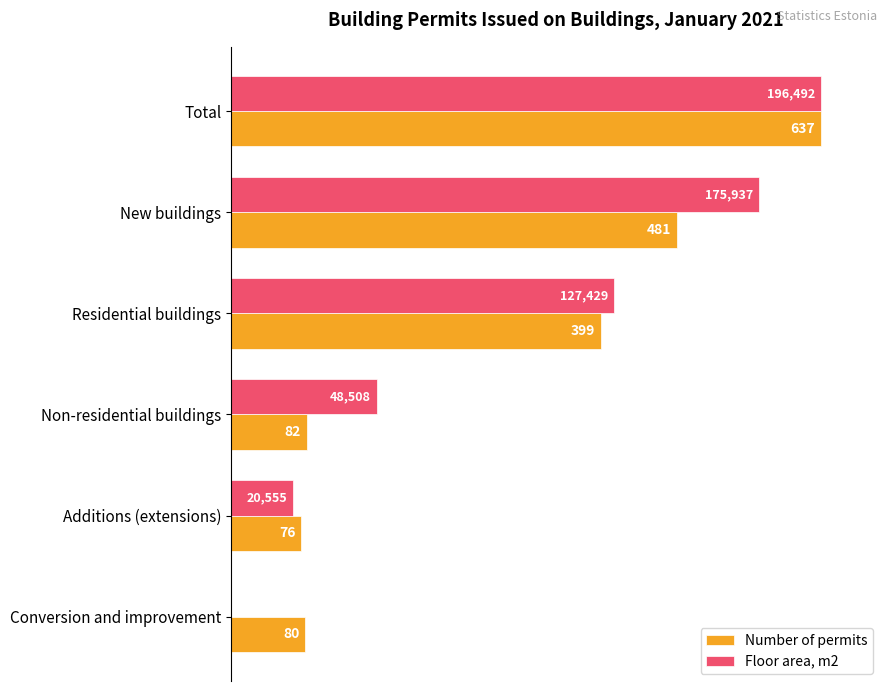

What are all the series names shown in the legend?

Number of permits, Floor area, m2